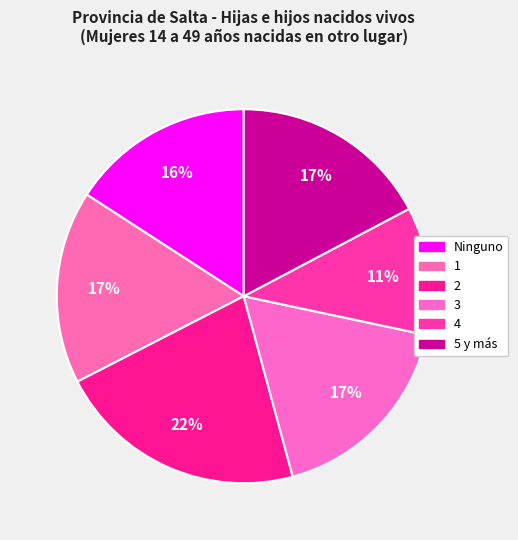

The 3 slice represents 32% of the pie. True or false?

False